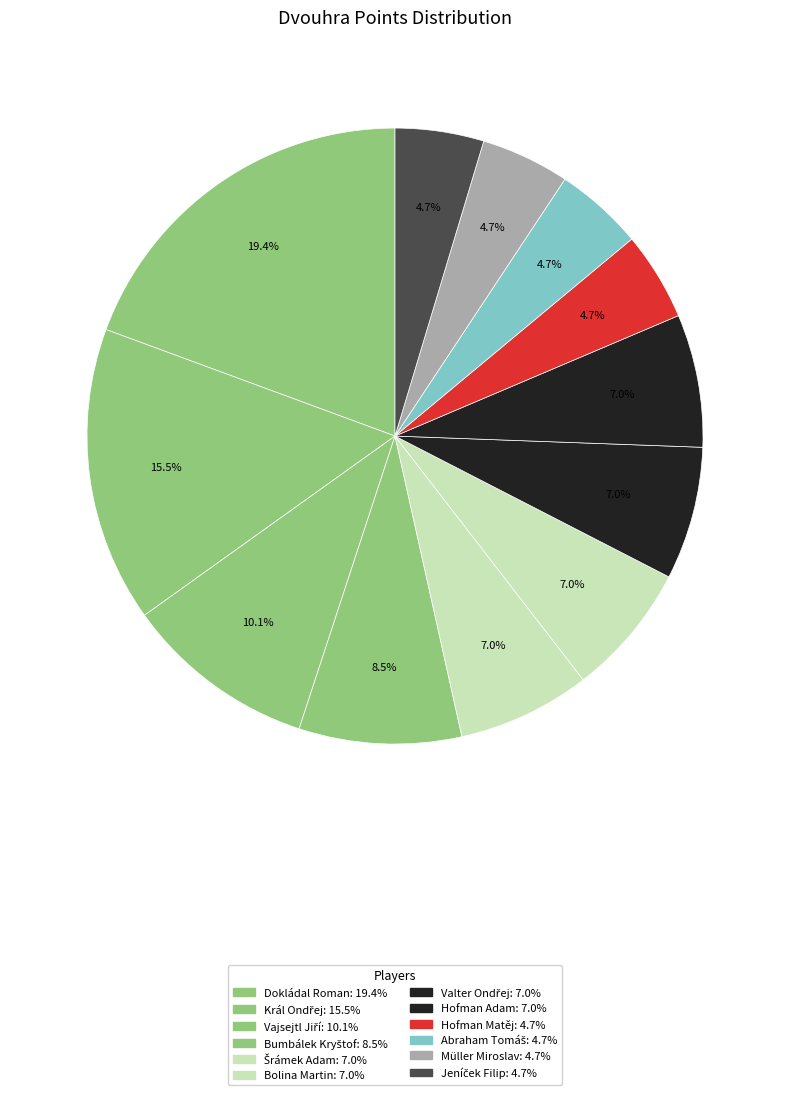

The Vajsejtl Jiří slice represents 10% of the pie. True or false?

True